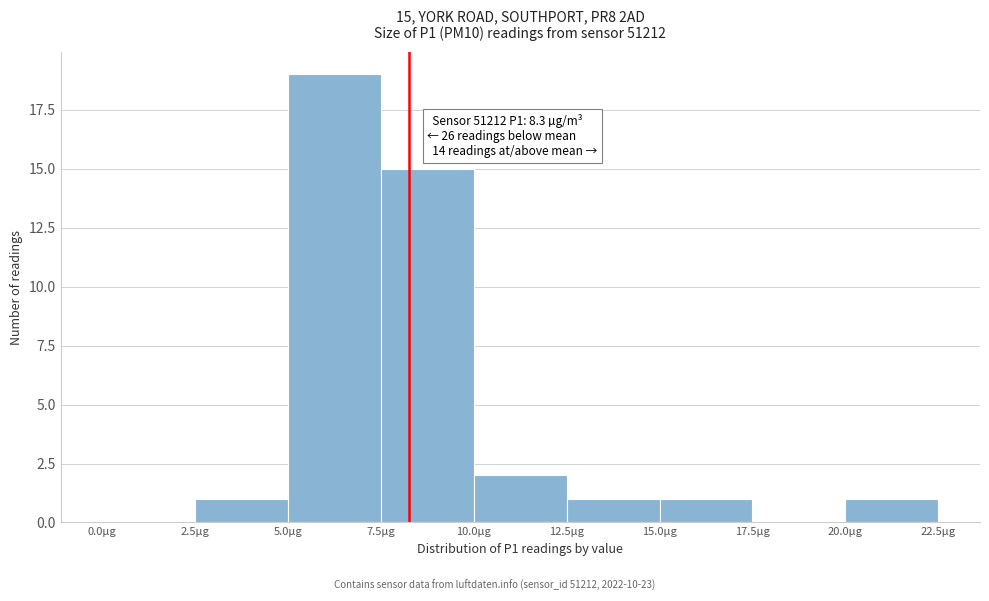

Over which range of the x-axis is the bar tallest?

5.0 to 7.5